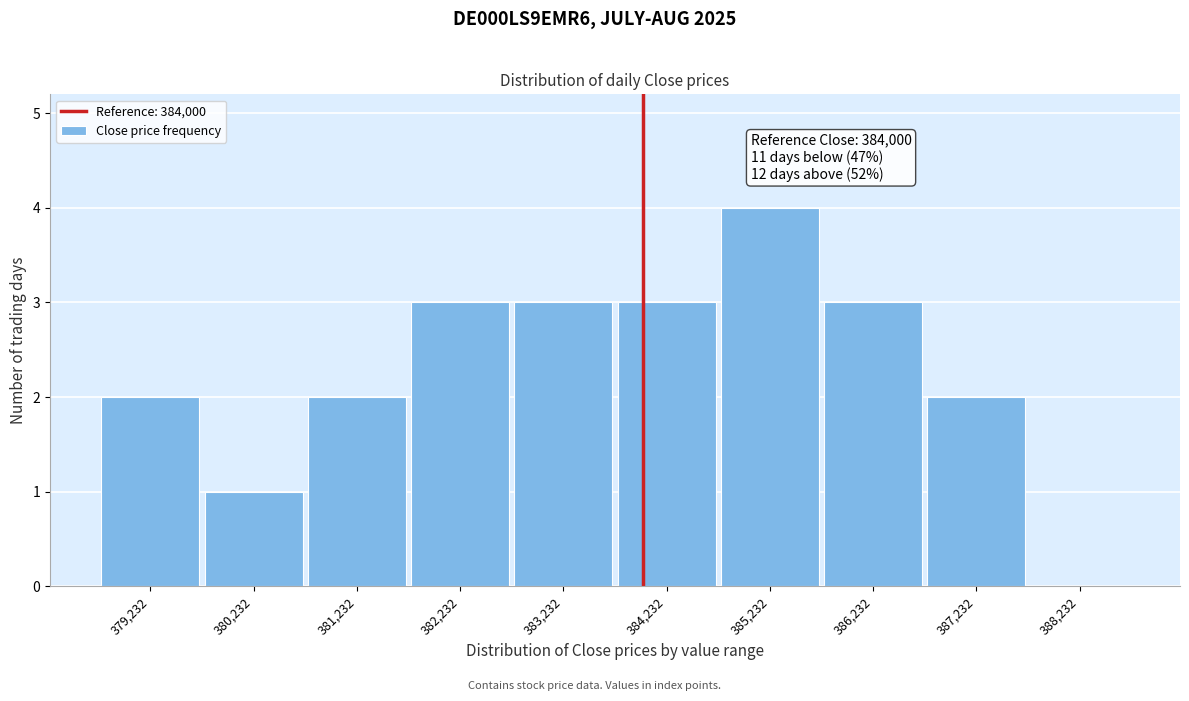

Which range on the x-axis has the tallest bar?

384700 to 385700